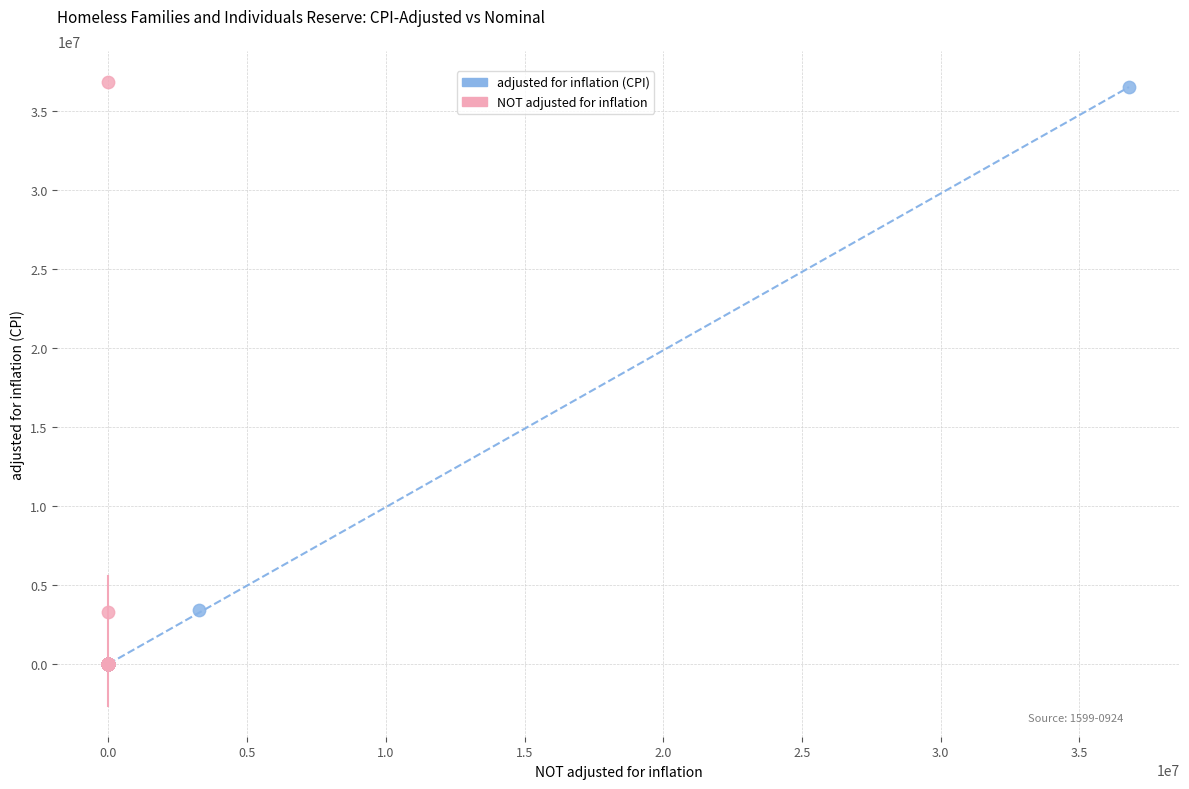

Which series has the largest Y range (max minus min)?

NOT adjusted for inflation